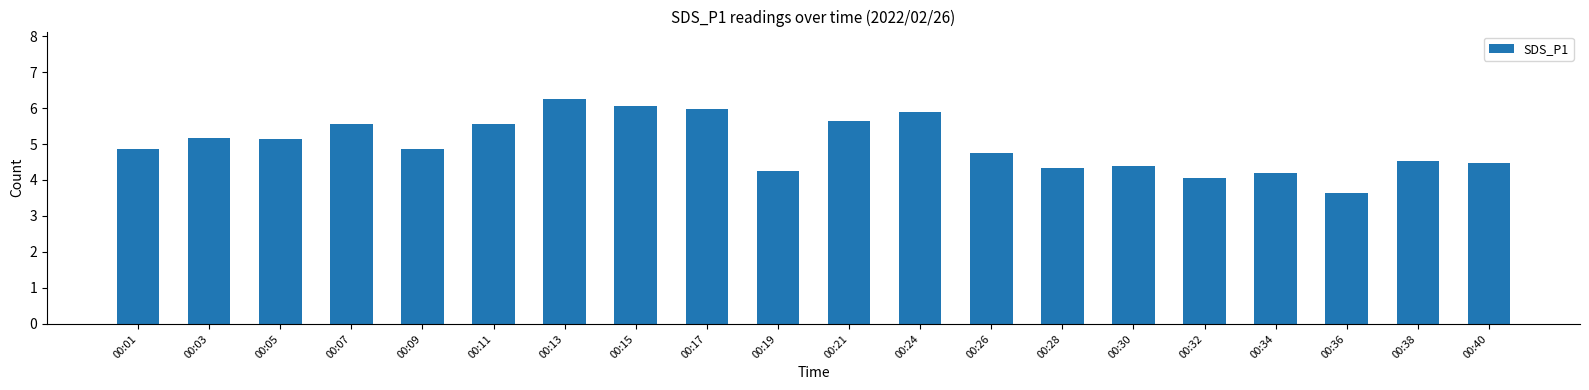

Which category has the lowest value across all series?

00:36